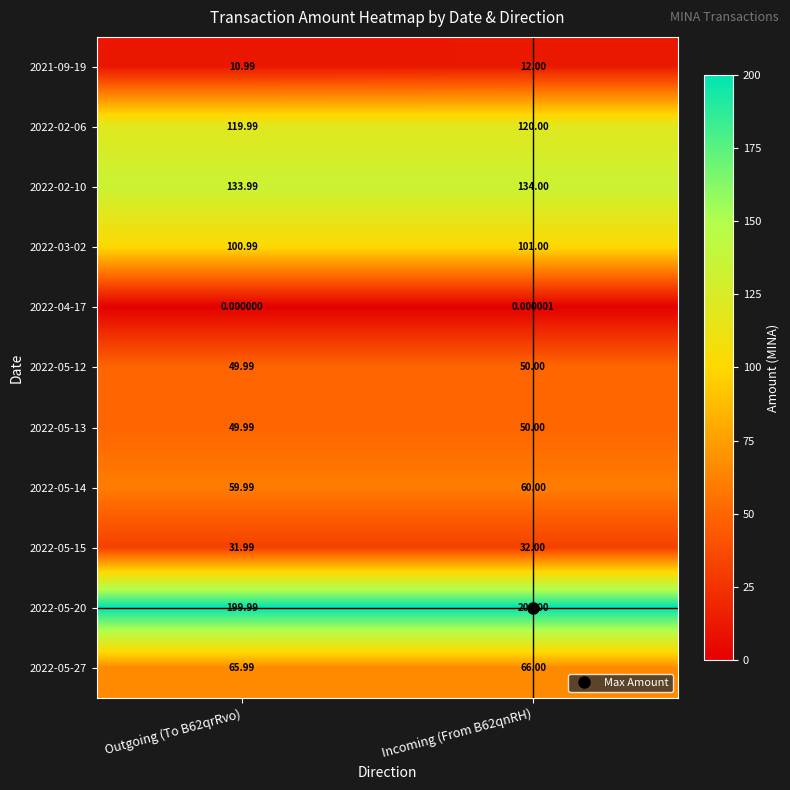

Is the value of 2022-03-02 at Incoming (From B62qnRH) greater than the value of 2022-02-10 at Outgoing (To B62qrRvo)?

No